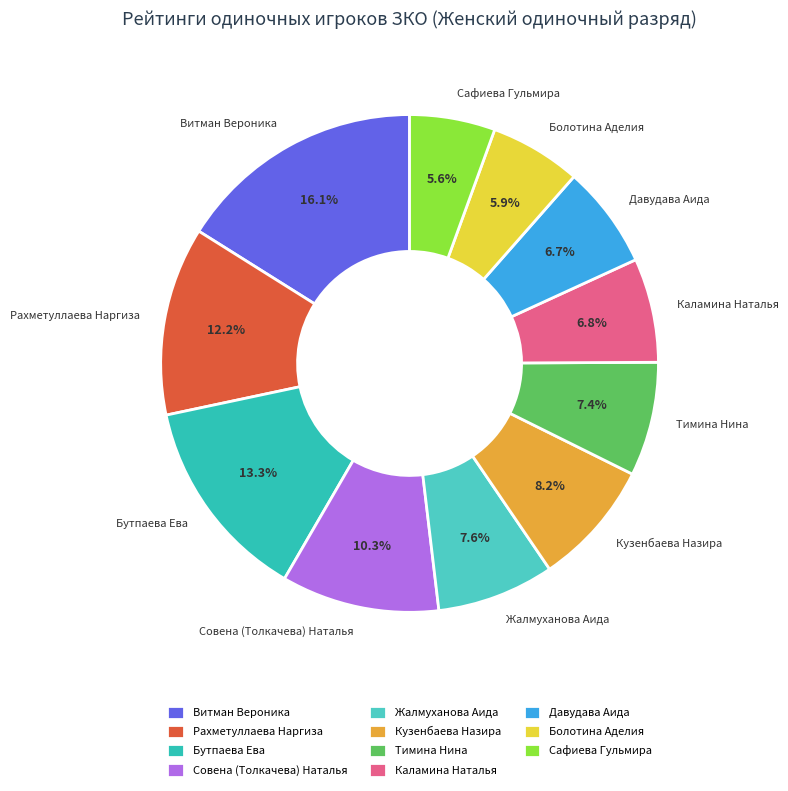

Which slice is the largest?

Витман Вероника